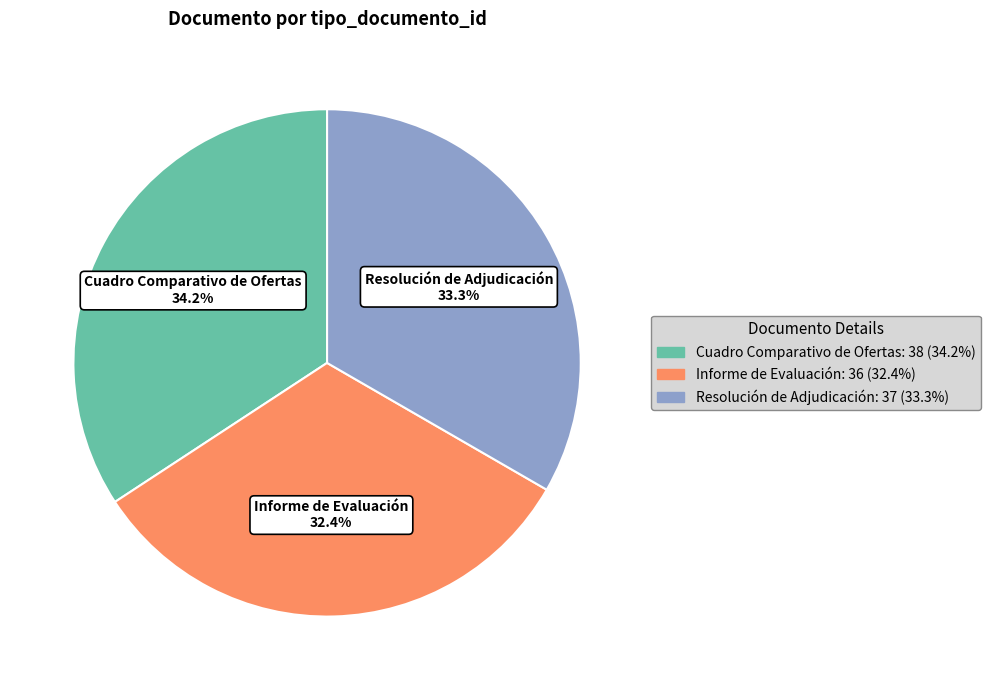

Which has a higher value, Informe de Evaluación or Resolución de Adjudicación?

Resolución de Adjudicación